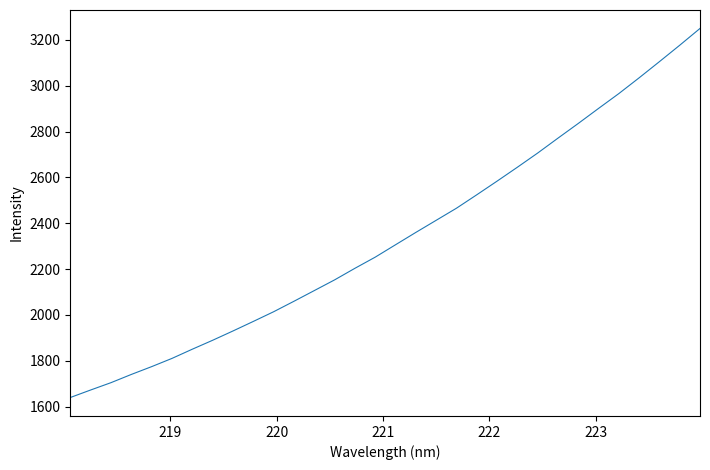

What is the minimum value shown in the chart?

1639.8